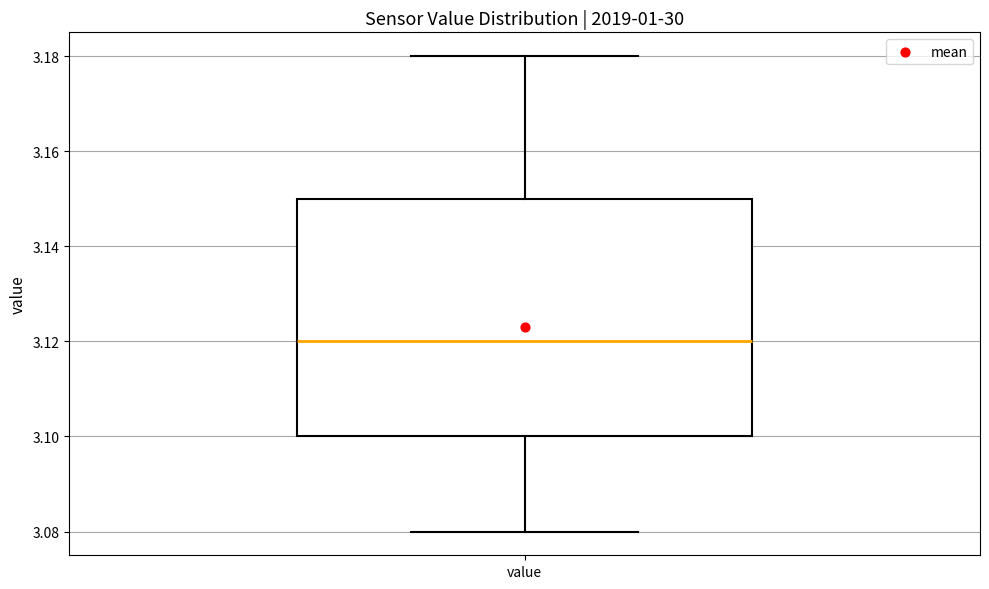

Where does the upper whisker of the box for value end on the y-axis? The values are not printed on the chart, so give them approximately, as read against the axis.

3.18